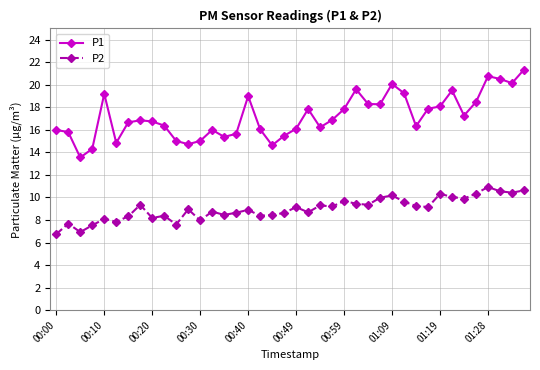

What is the sum of all P2 values?

360.0